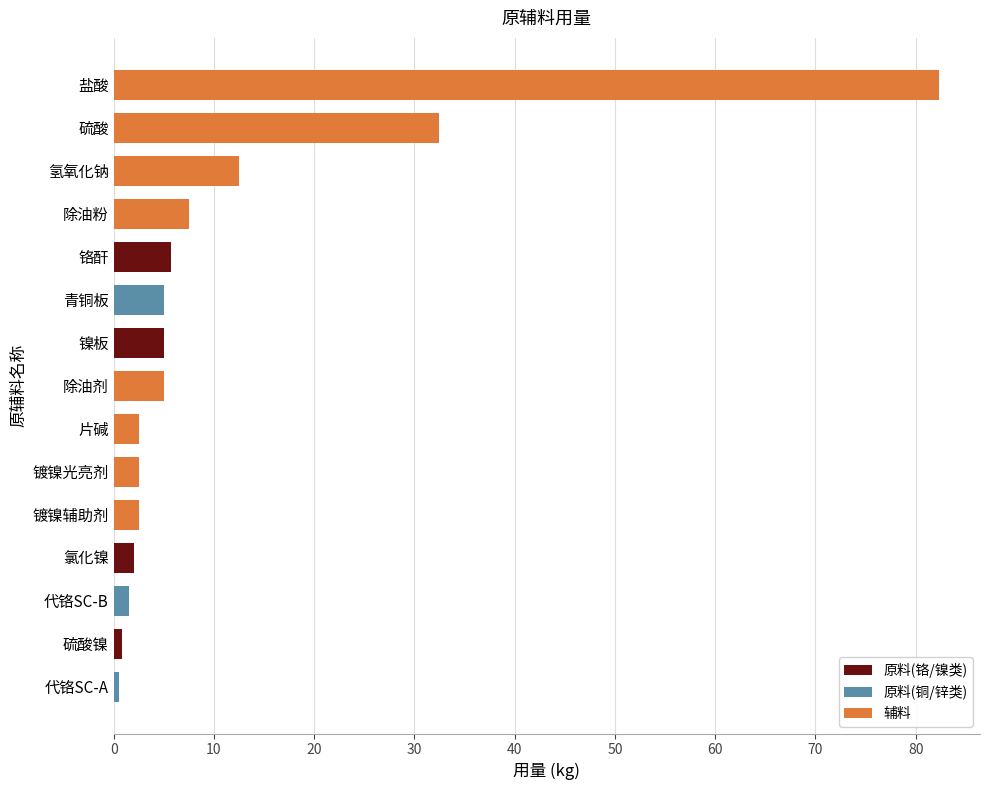

At which label is the value closest to 41?

硫酸